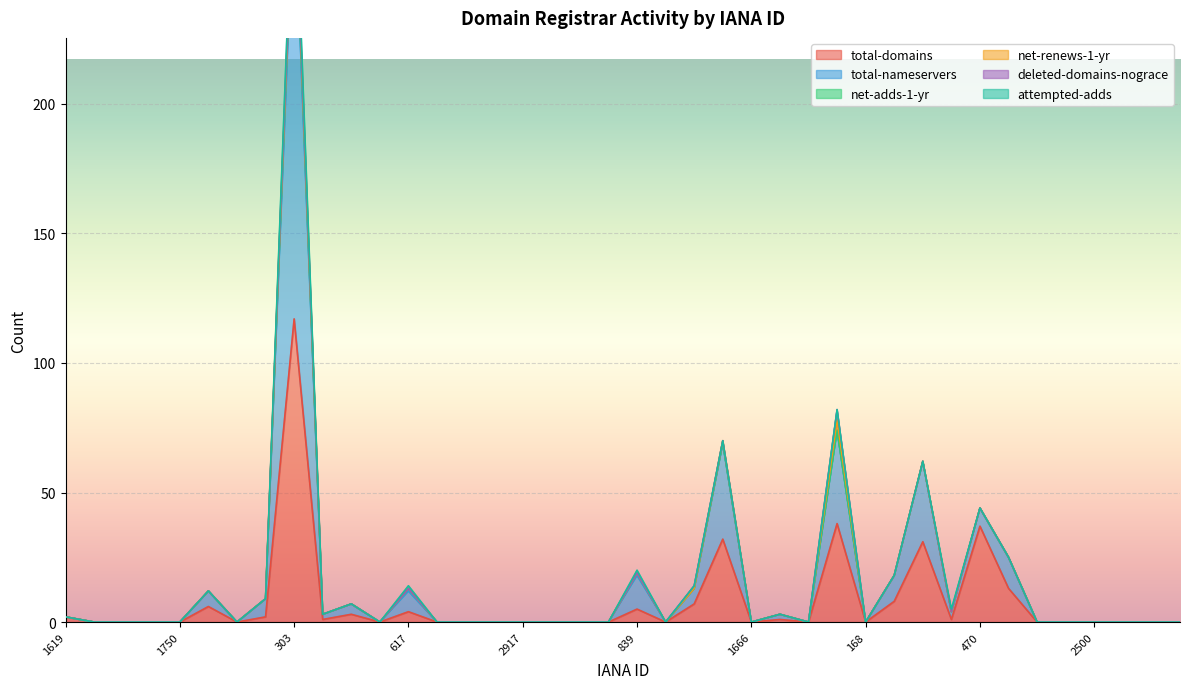

Which has a higher value, 1619 or 2917?

1619